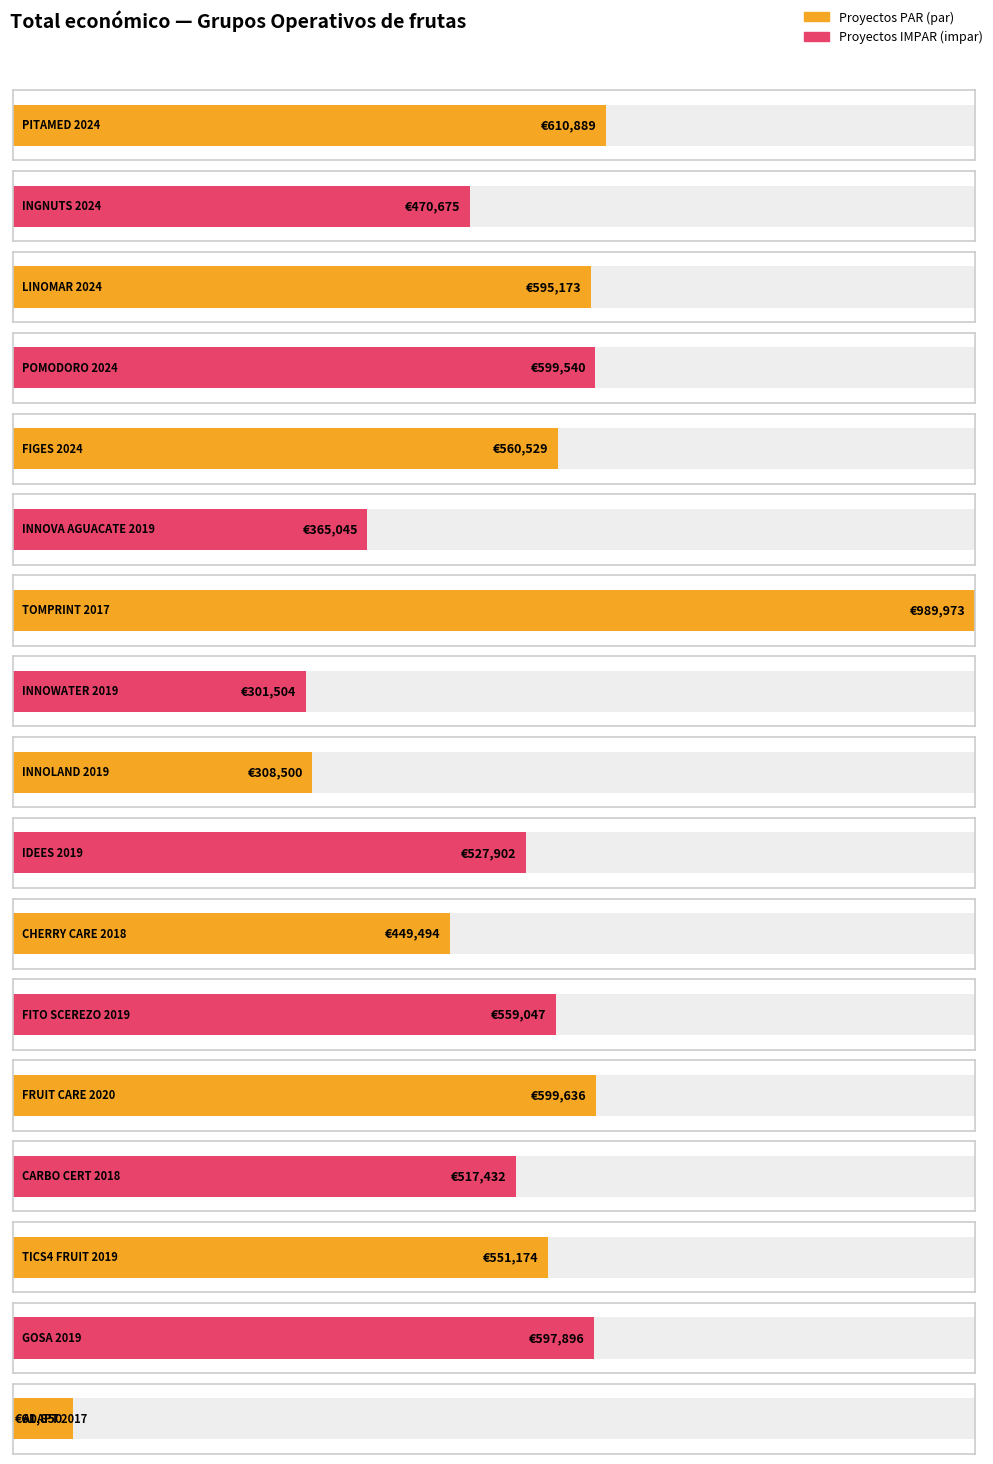

At which label does the data first exceed 551174?

2024